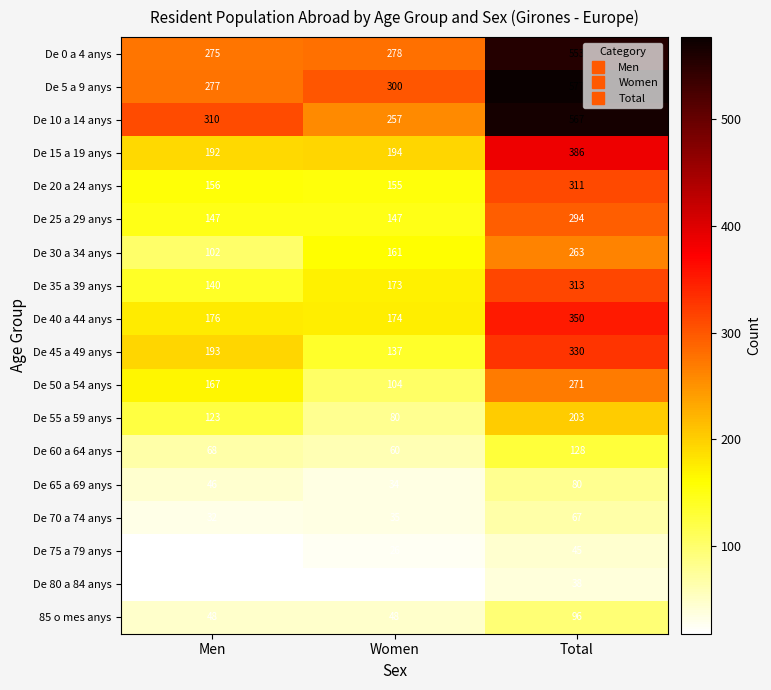

True or false: De 60 a 64 anys has a value of 68 at Men.

True